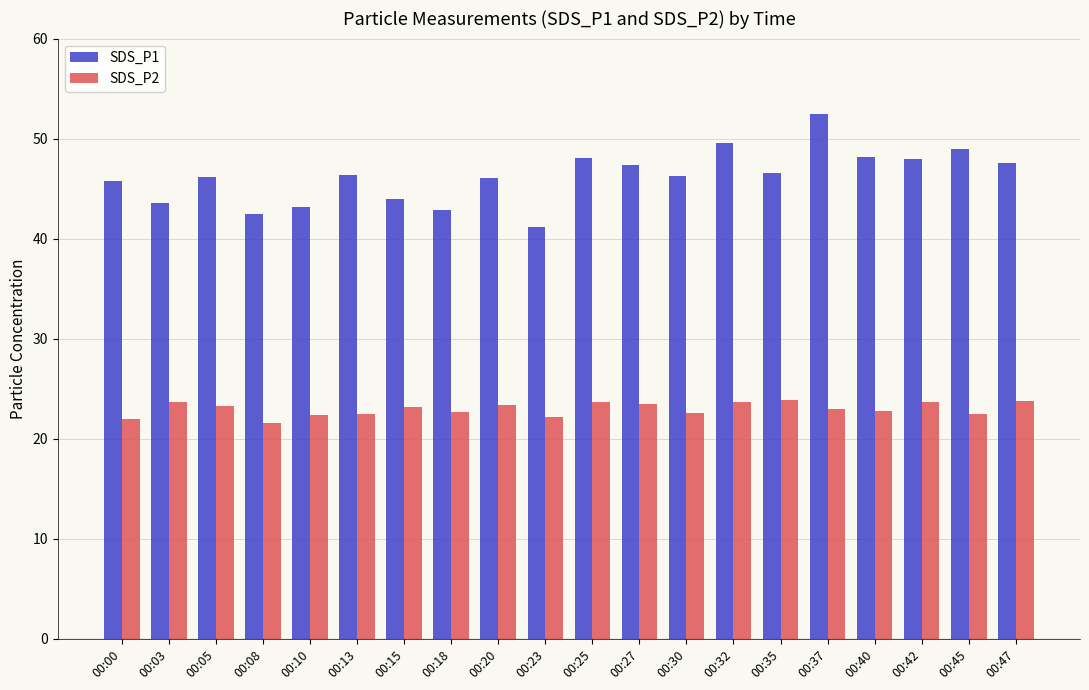

Which series has the largest total across all categories?

SDS_P1